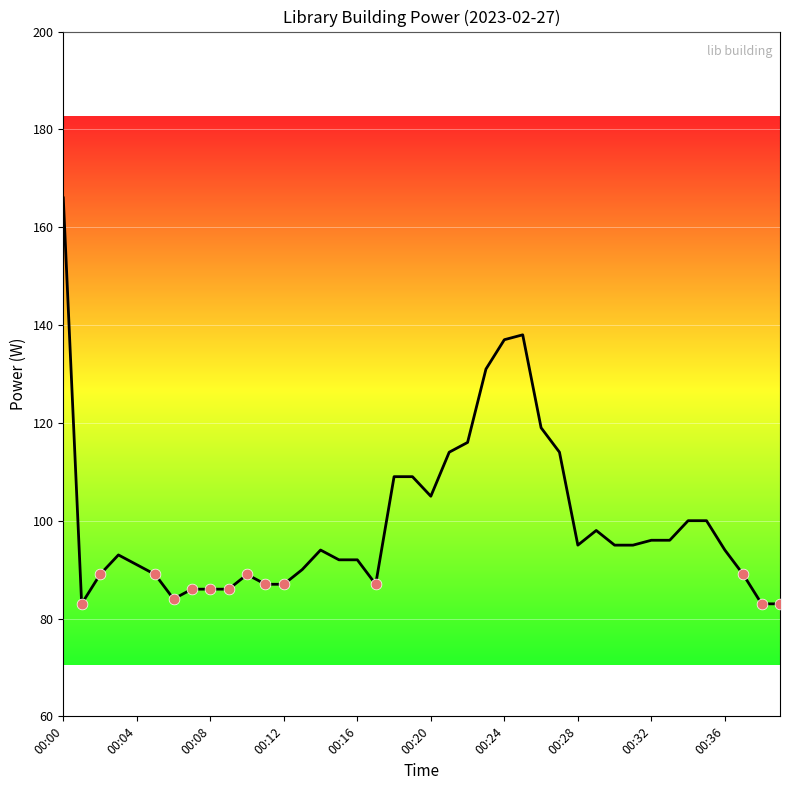

What is the maximum value shown in the chart?

166